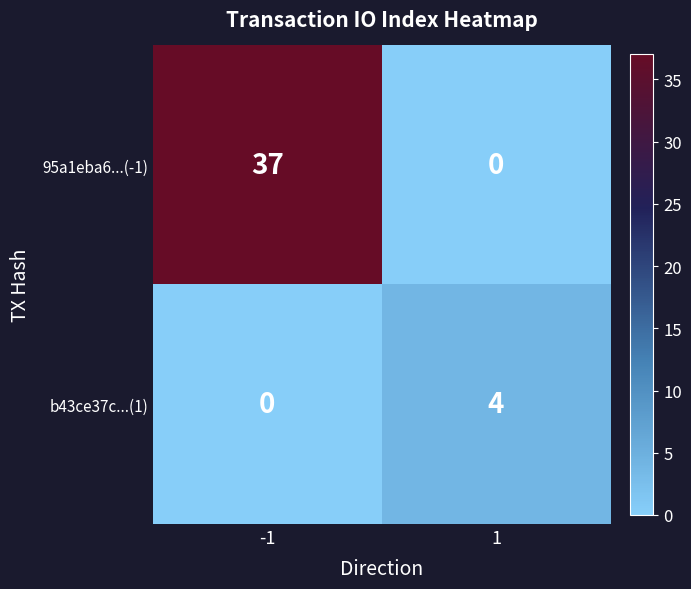

Read the b43ce37c...(1) value at 1.

4